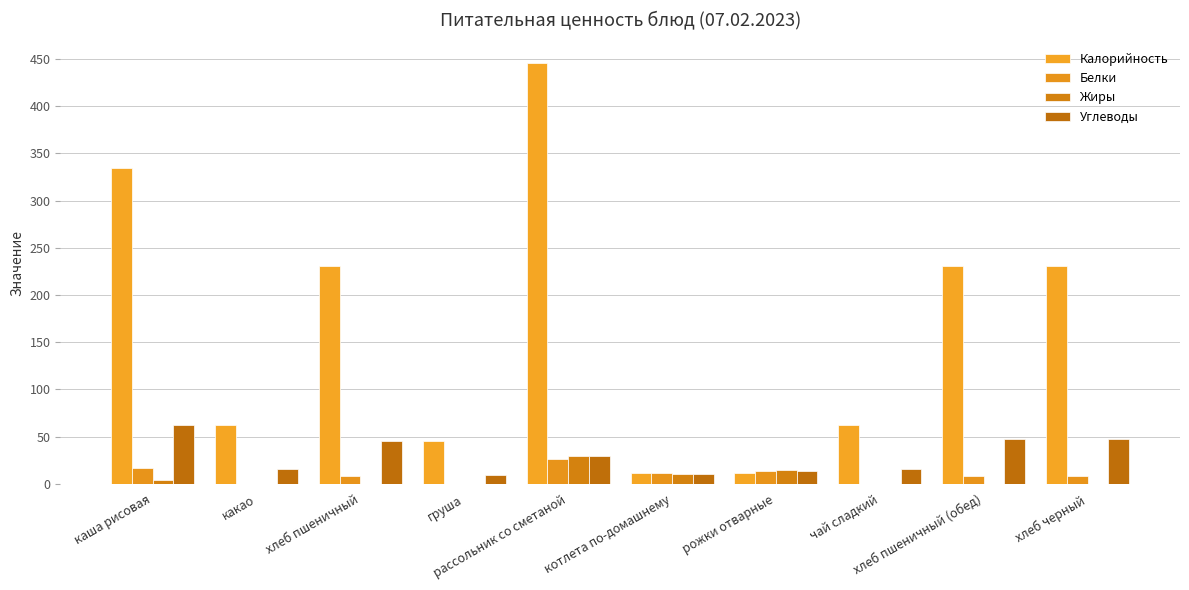

At which label does Калорийность first exceed 231?

каша рисовая